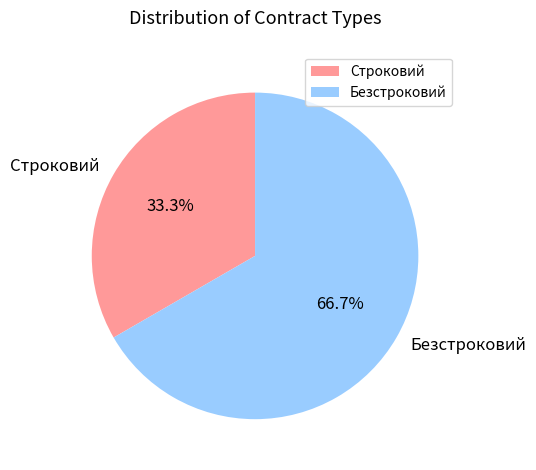

What is the largest slice in the pie chart?

Безстроковий